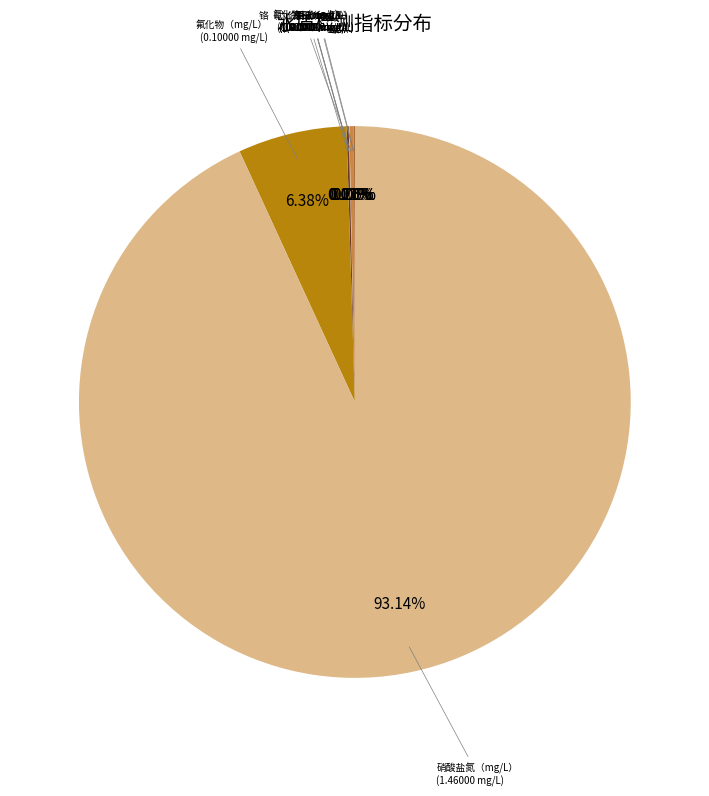

Which category has the biggest portion of the pie?

硝酸盐氮（mg/L）